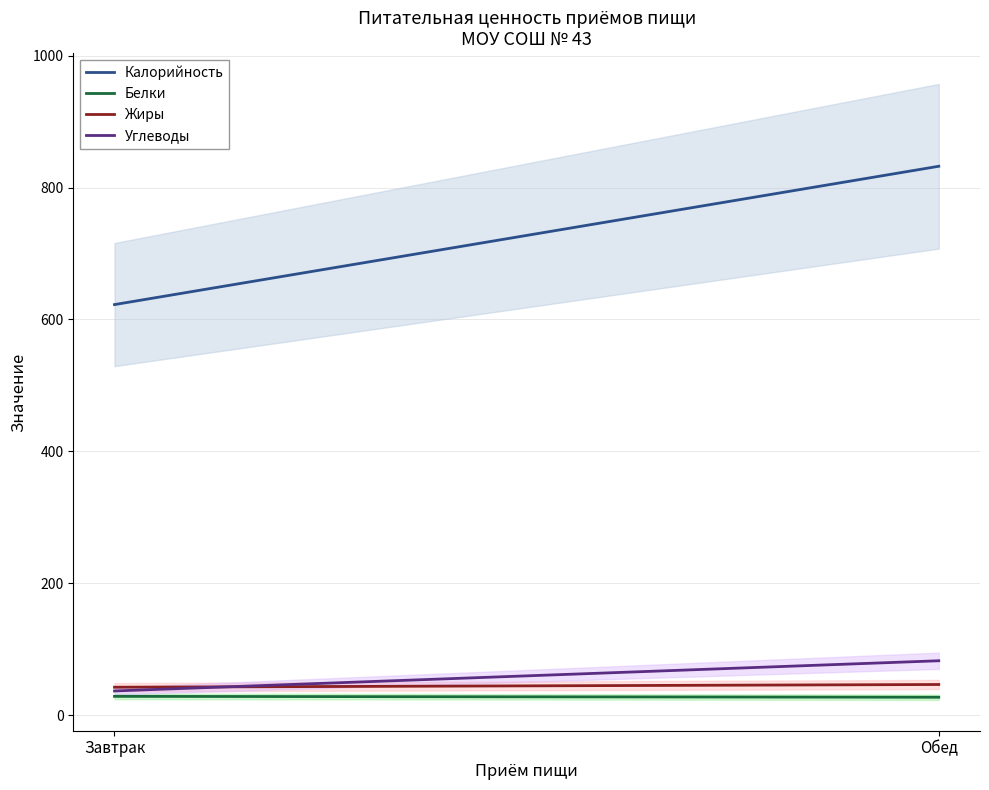

What is the label of the 1st point from the right?

Обед